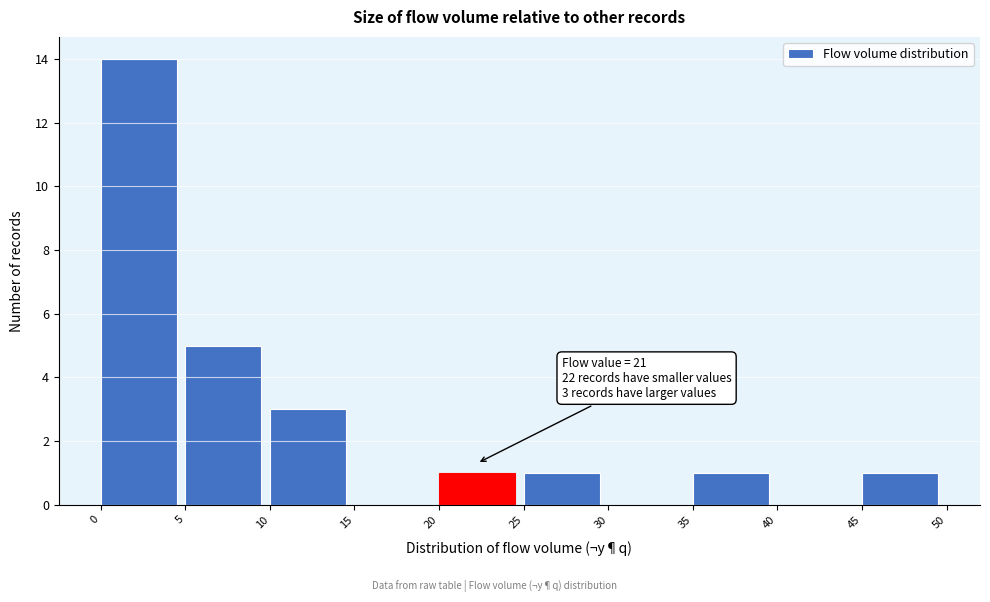

Over which range of the x-axis is the bar tallest?

0 to 5